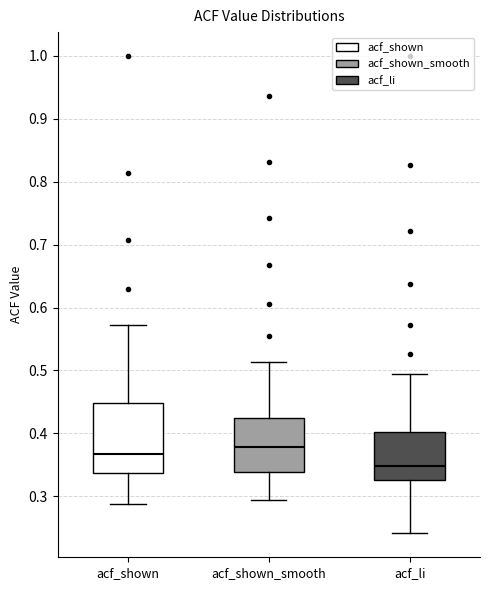

Where does the upper whisker of the box for acf_li end on the y-axis? The values are not printed on the chart, so give them approximately, as read against the axis.

0.49